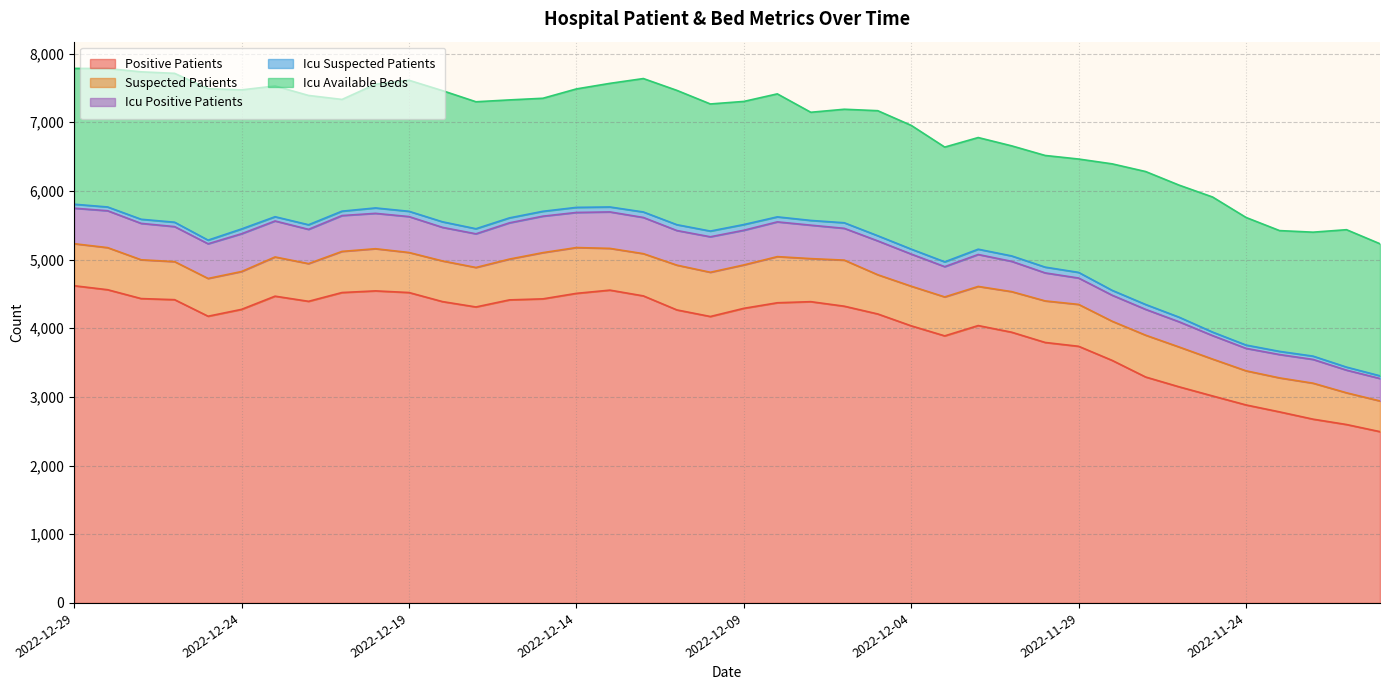

Where is icu_positive_patients nearest to the value 438?

2022-12-03